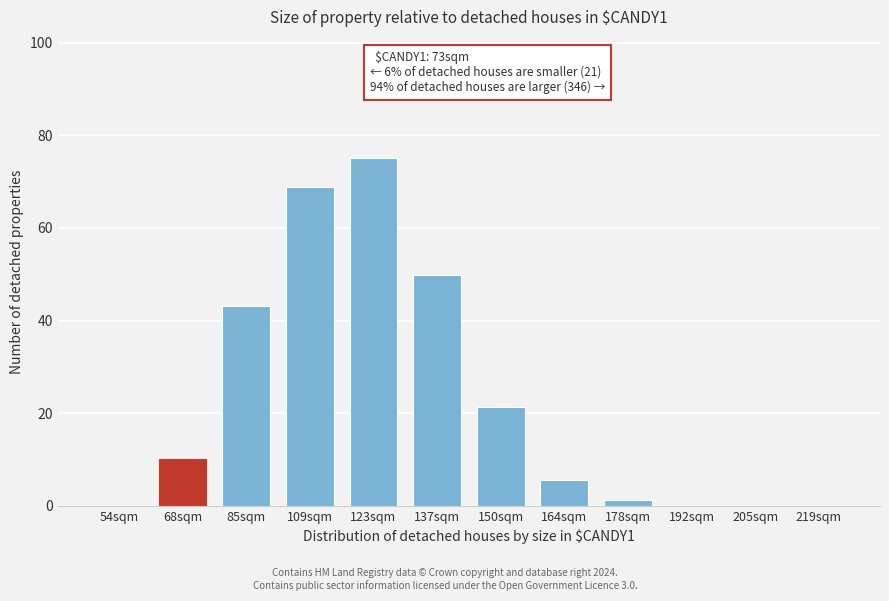

Where is the data nearest to the value 37?

85sqm